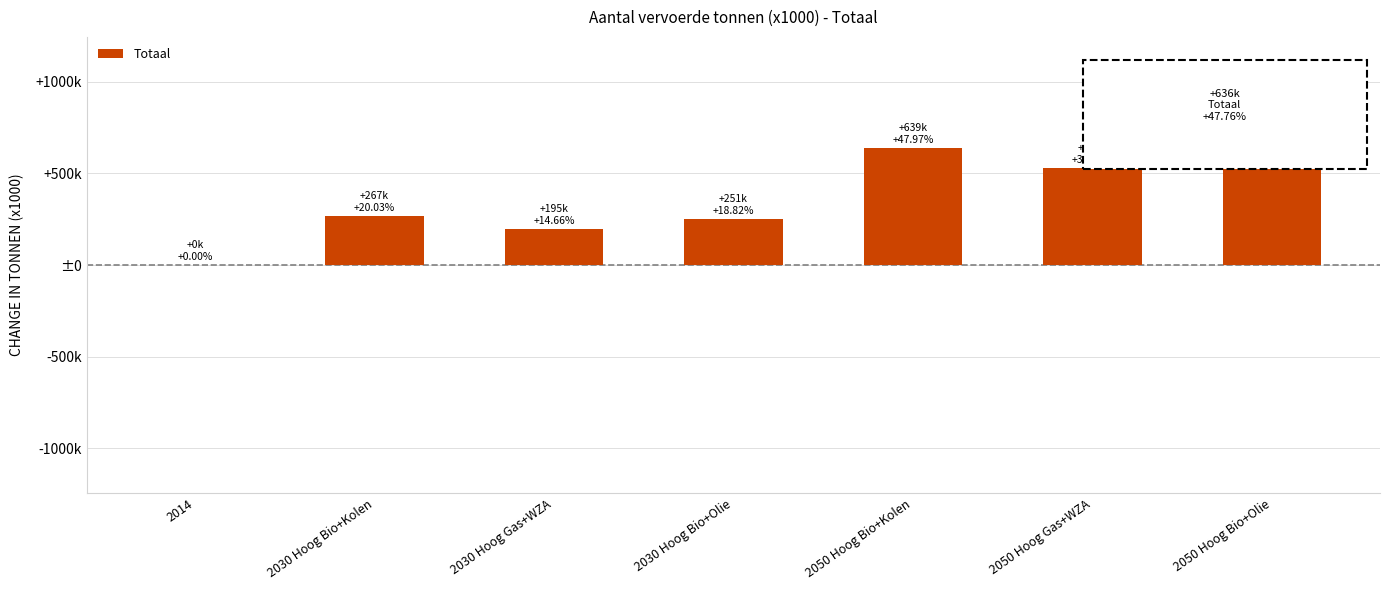

What is the difference between the maximum and minimum values?

638605.5